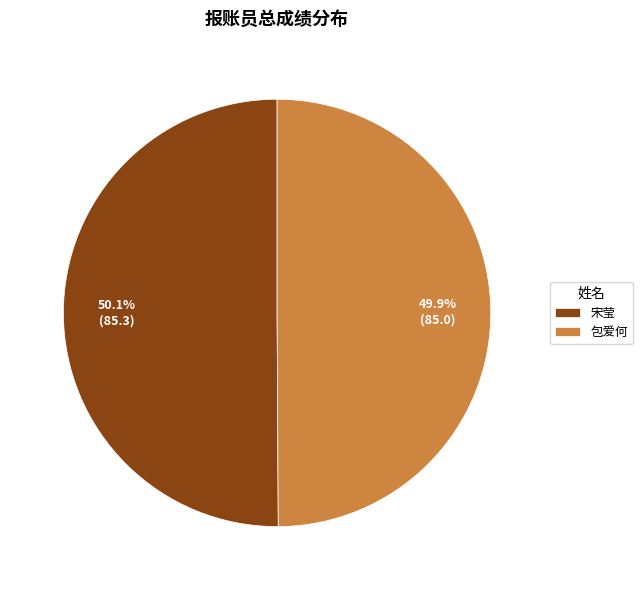

Combined, do 包爱何 and 宋莹 account for over 50%?

Yes